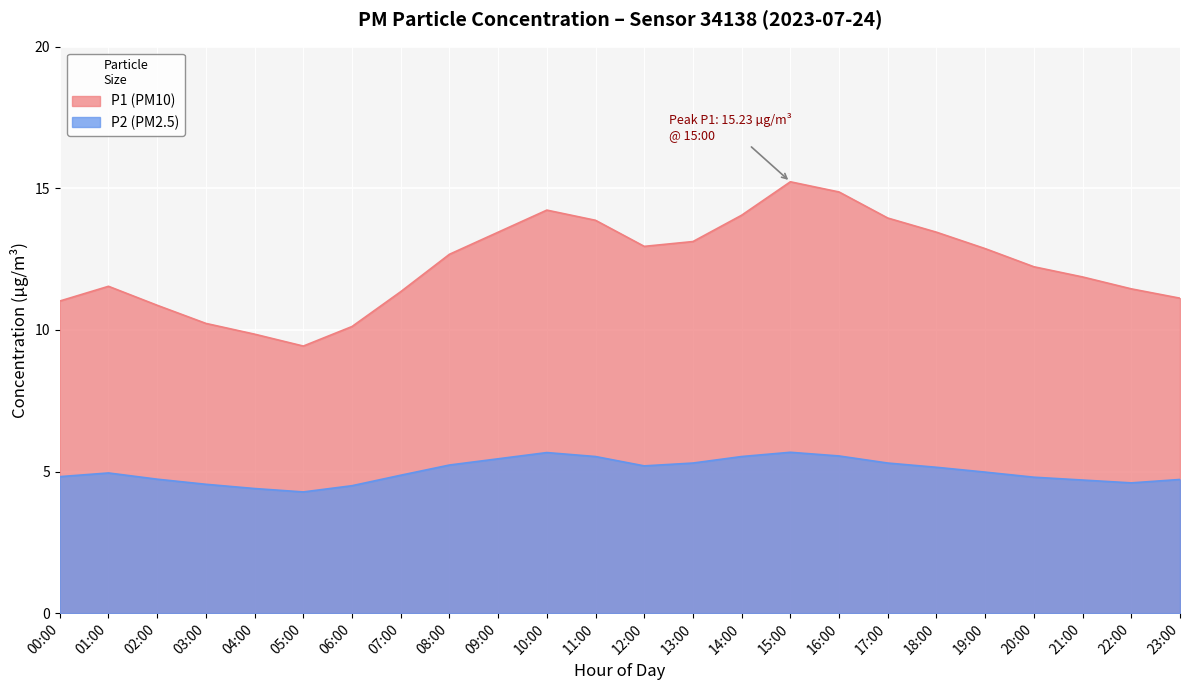

At which label does P1 reach its minimum?

05:00